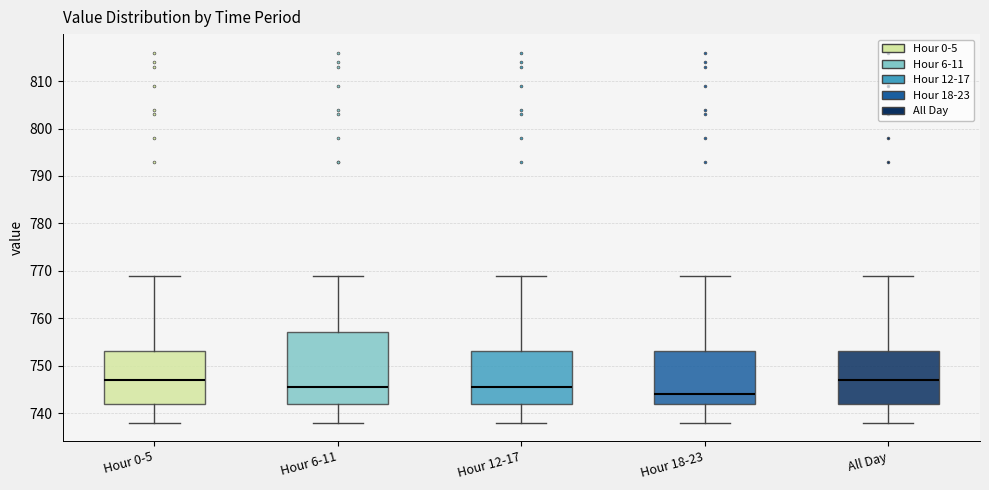

Where is the lower edge of the box for All Day on the y-axis? The values are not printed on the chart, so give them approximately, as read against the axis.

742